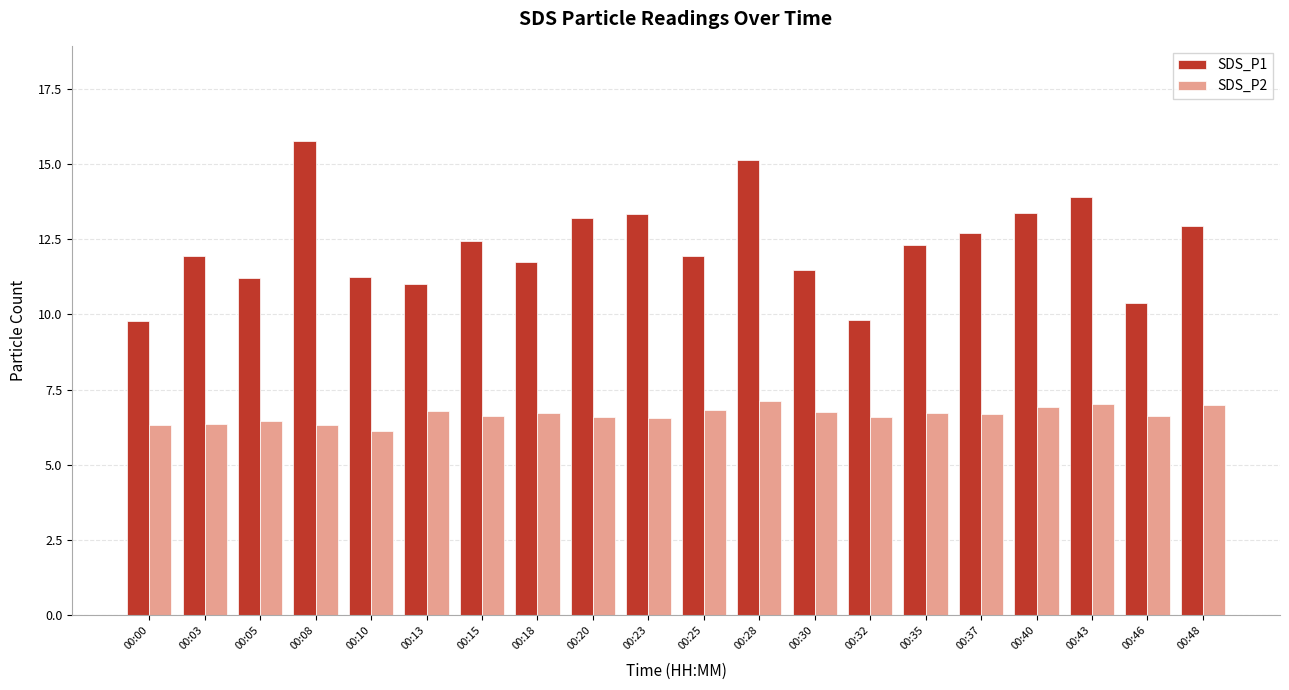

What is the greatest value displayed?

15.8